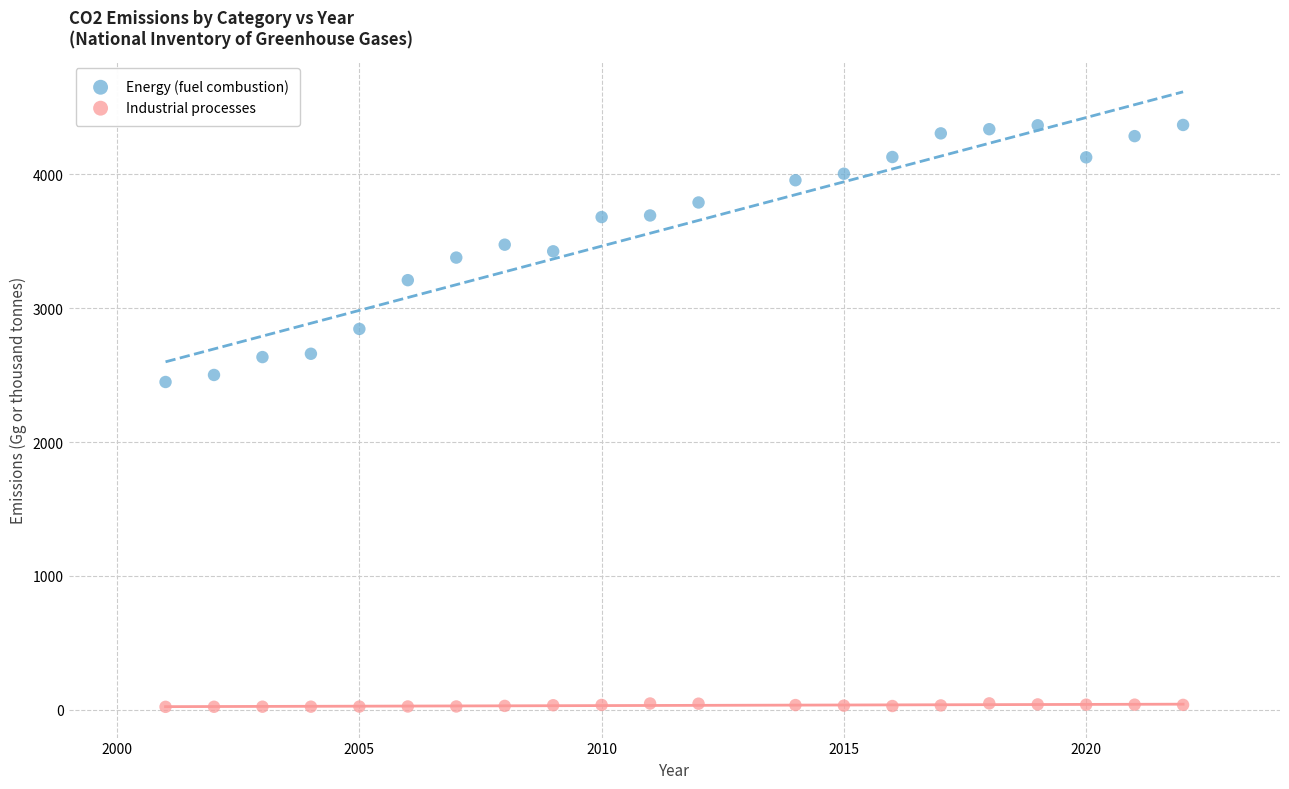

Which series has the largest Y range (max minus min)?

Energy (fuel combustion)